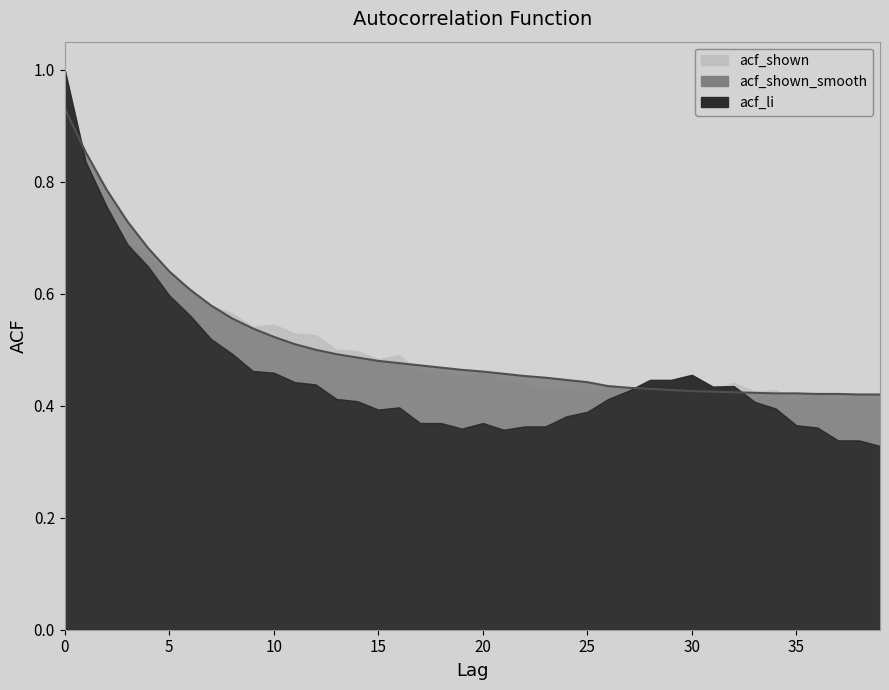

What is the total value across all series at 2?

2.3